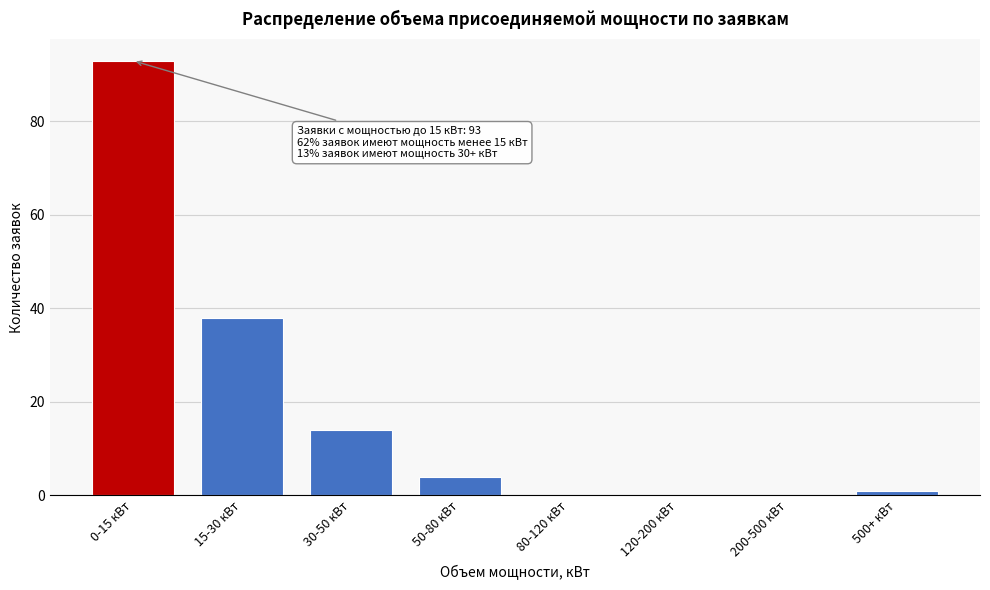

Reading left to right, transcribe all the data shown in this chart.

0-15 кВт=93	15-30 кВт=38	30-50 кВт=14	50-80 кВт=4	80-120 кВт=0	120-200 кВт=0	200-500 кВт=0	500+ кВт=1